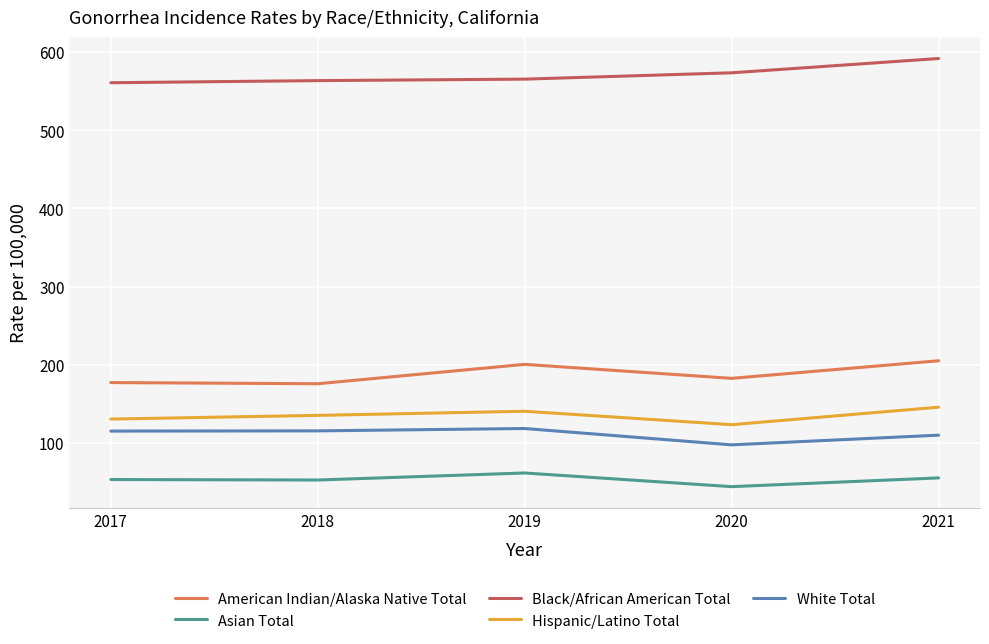

What is the highest value of the Black/African American Total series?

591.9